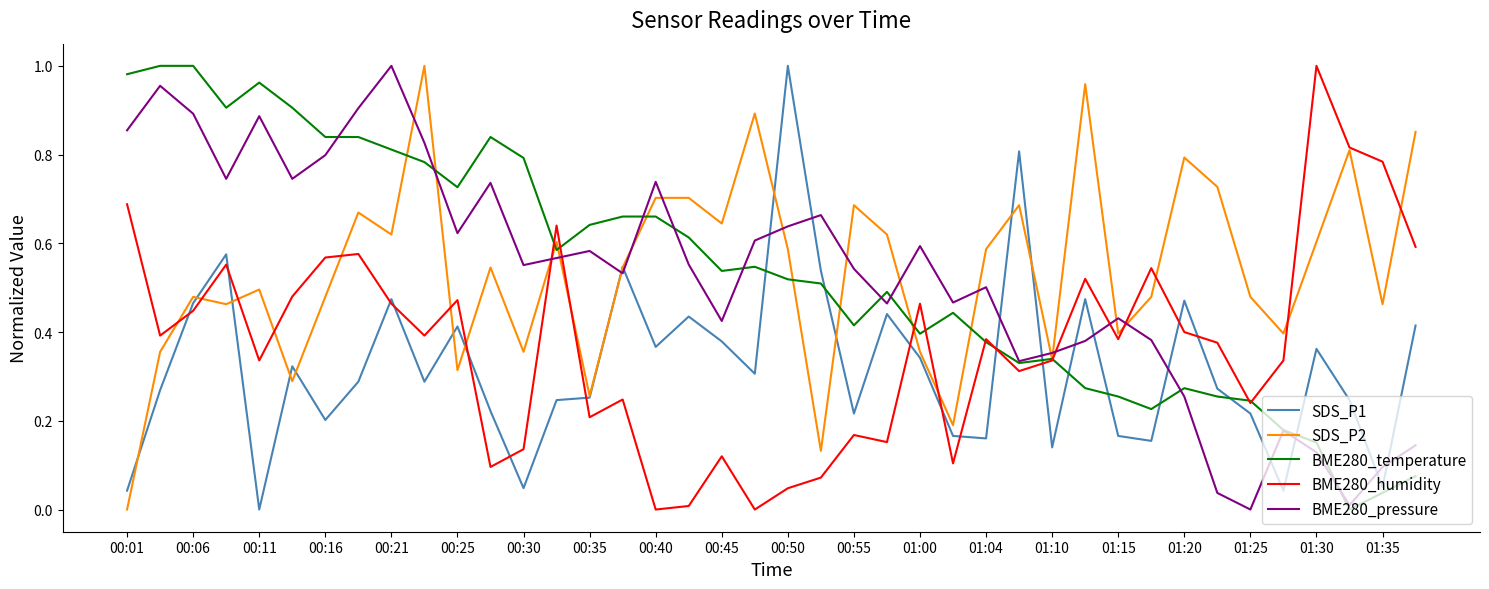

True or false: BME280_temperature and SDS_P1 intersect in this chart.

True